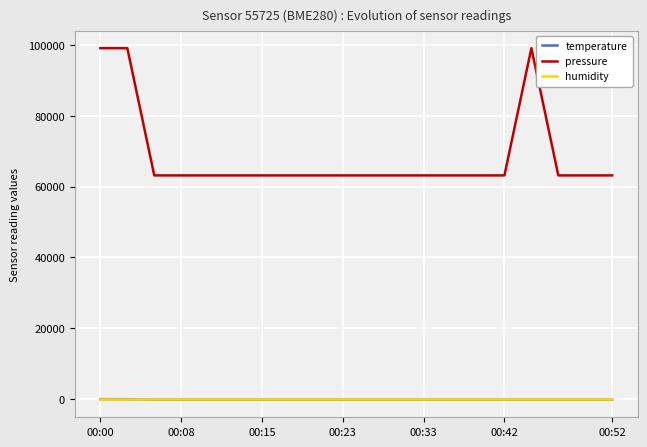

What is the highest value of the humidity series?

100.0